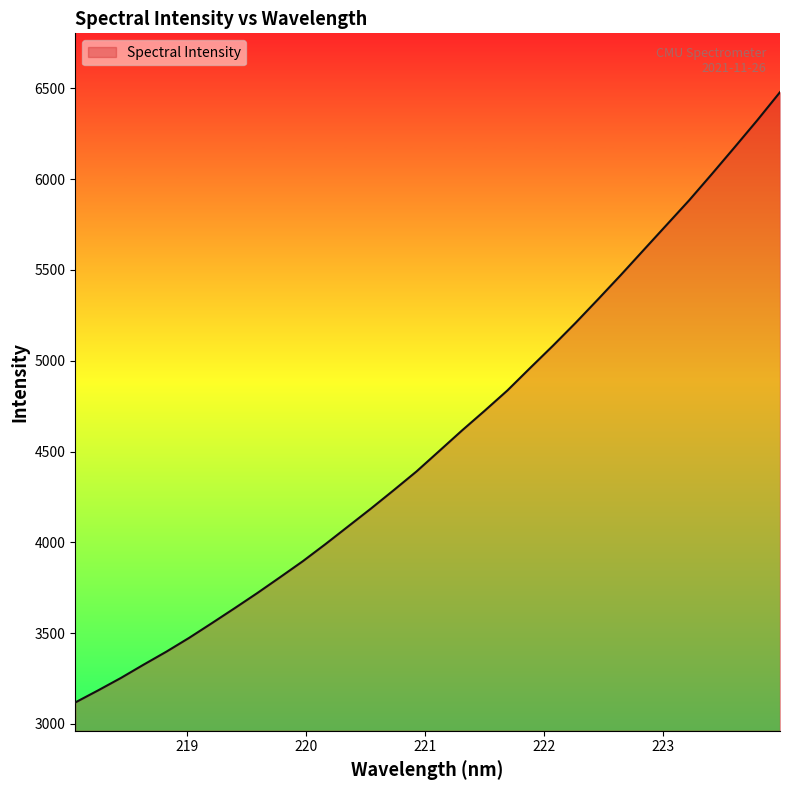

What is the minimum value shown in the chart?

3118.6